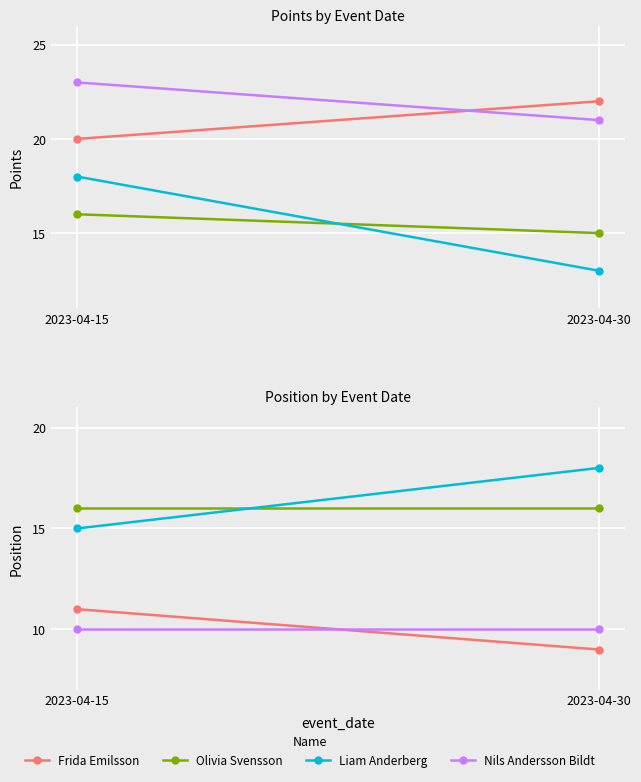

At which category is the sum across all series the highest?

2023-04-30